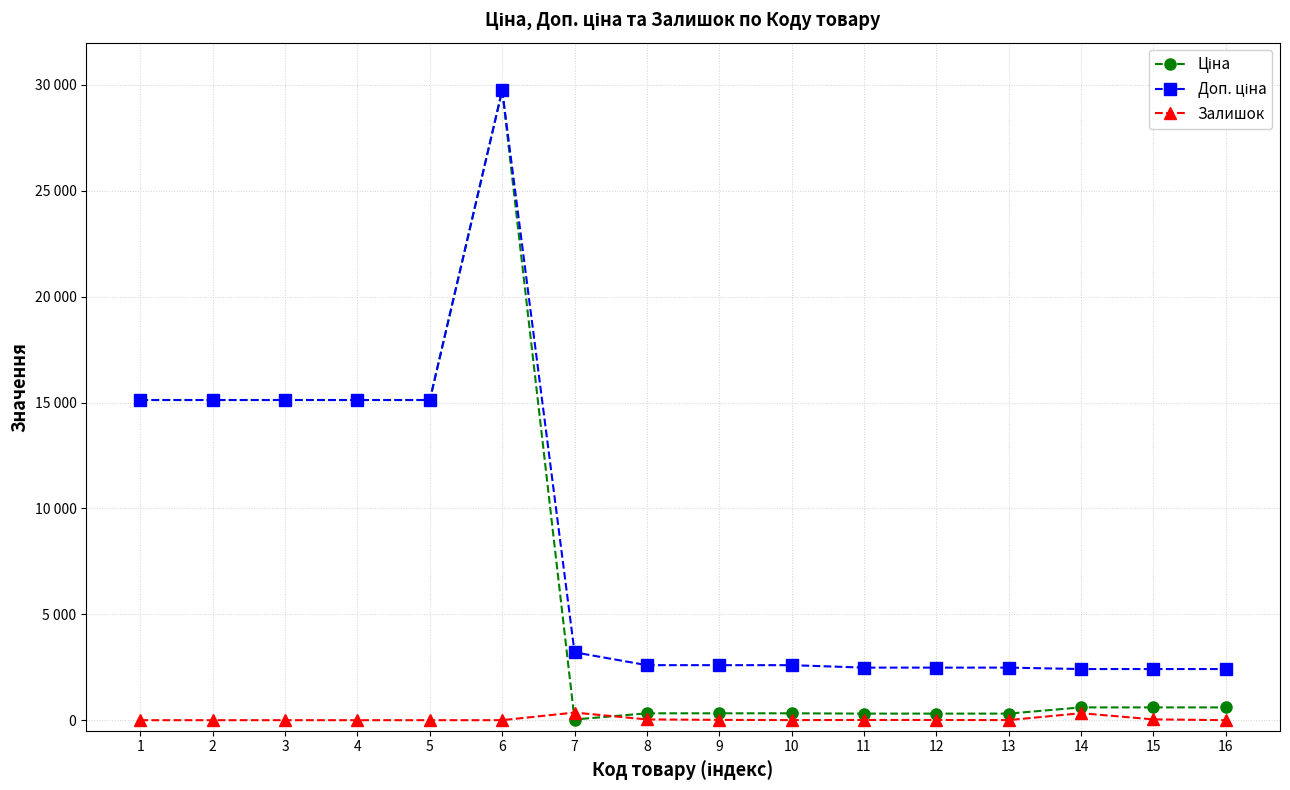

Reading right to left, transcribe all the data shown in this chart.

Ціна: 603.7	603.7	603.7	310.3	310.3	310.3	324.8	324.8	324.8	32.0	29747.2	15120.0	15120.0	15120.0	15120.0	15120.0
Доп. ціна: 2414.8	2414.8	2414.8	2482.4	2482.4	2482.4	2598.3	2598.3	2598.3	3205.0	29747.2	15120.0	15120.0	15120.0	15120.0	15120.0
Залишок: 0.0	38.0	330.0	4.0	10.0	11.0	4.0	15.0	35.0	360.0	0.0	0.0	0.0	0.0	0.0	0.0